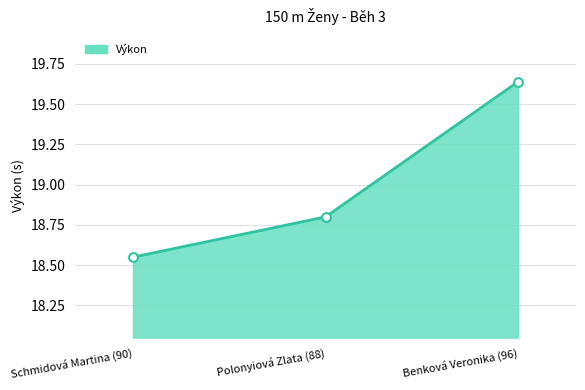

What is the change in value from Polonyiová Zlata (88) to Benková Veronika (96)?

+0.8